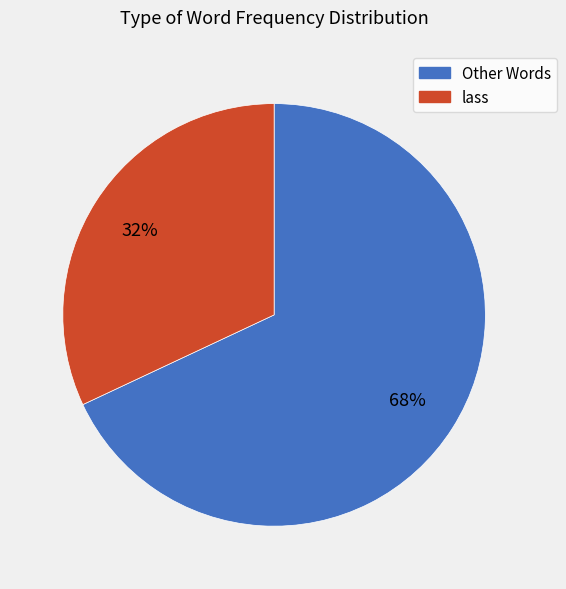

What is the largest slice in the pie chart?

Other Words